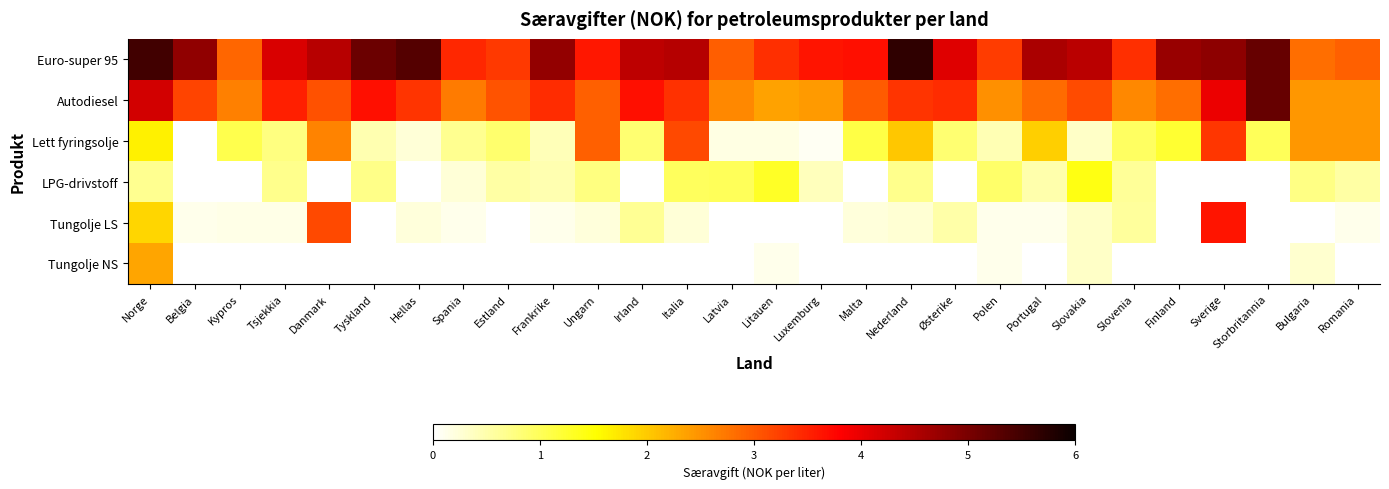

The Lett fyringsolje series shows 2.0 at Malta. True or false?

False